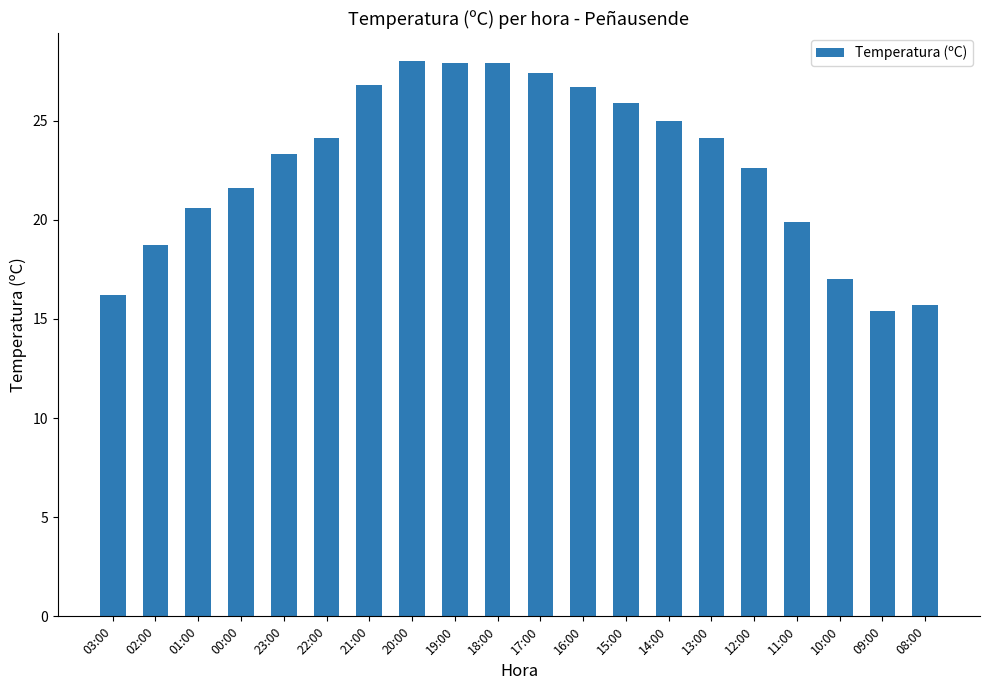

What is the value of the 4th bar from the left?

21.6